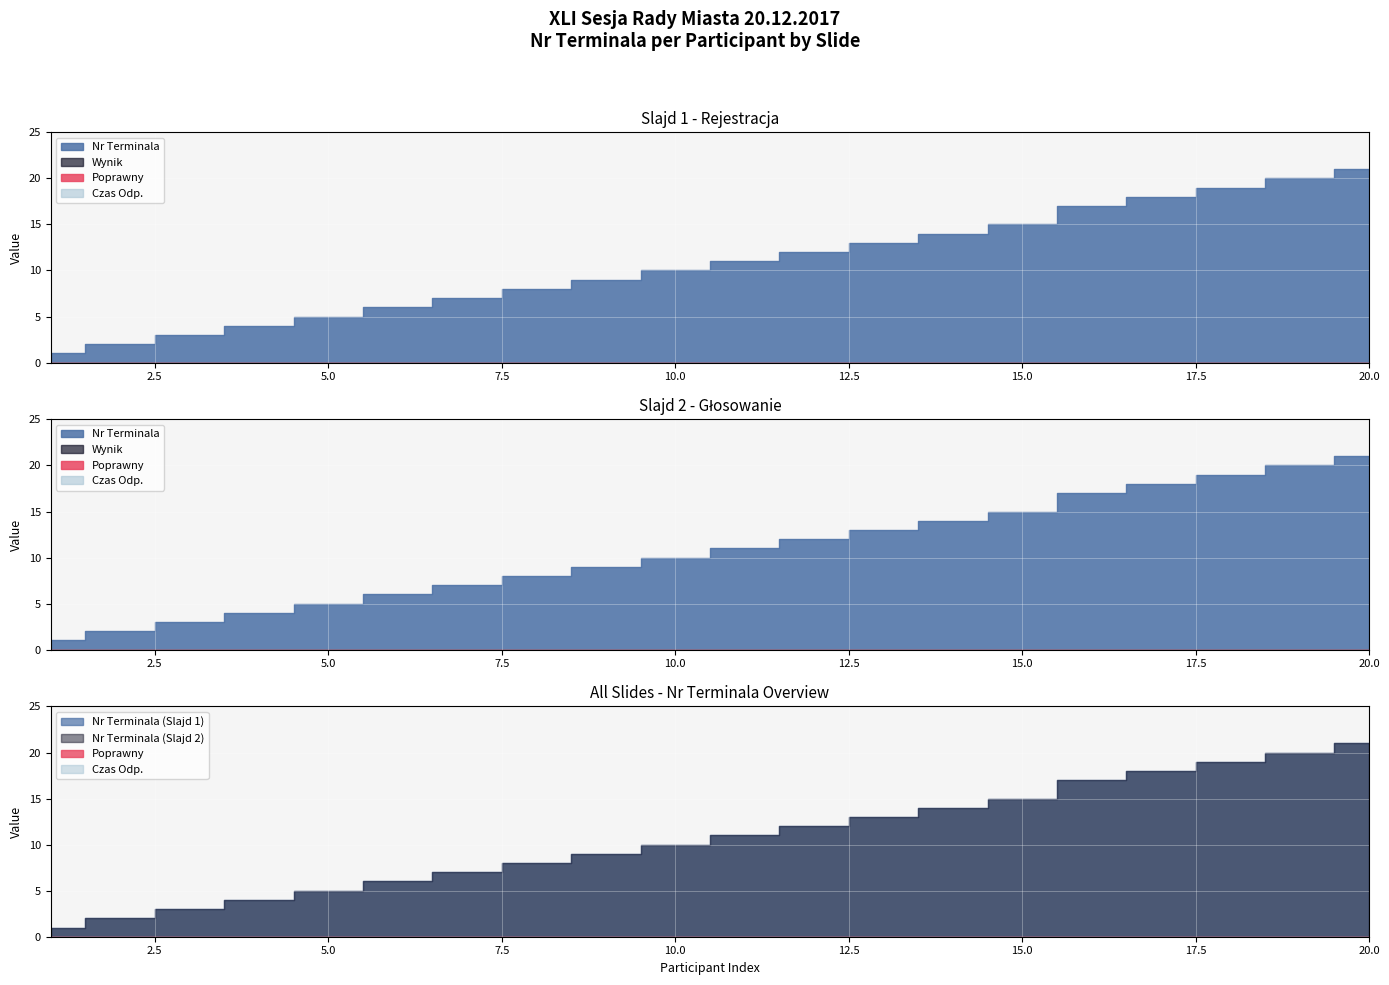

What is the lowest value of the Nr Terminala series?

1